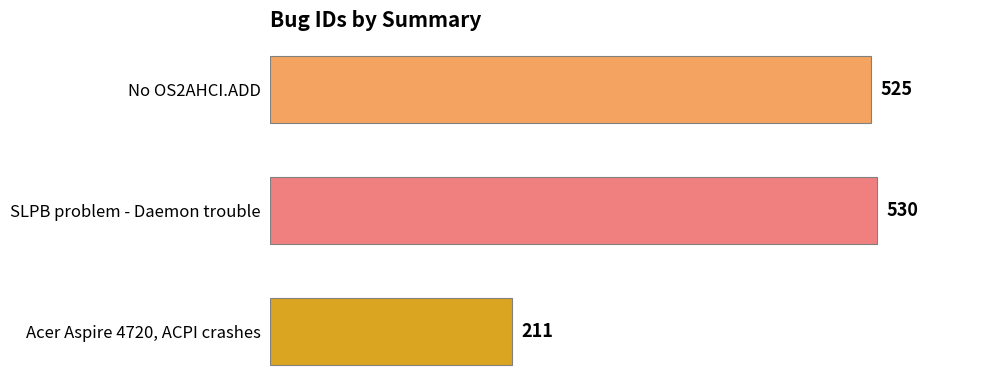

Rank the categories by value from lowest to highest.

Acer Aspire 4720, ACPI crashes, No OS2AHCI.ADD, SLPB problem - Daemon trouble